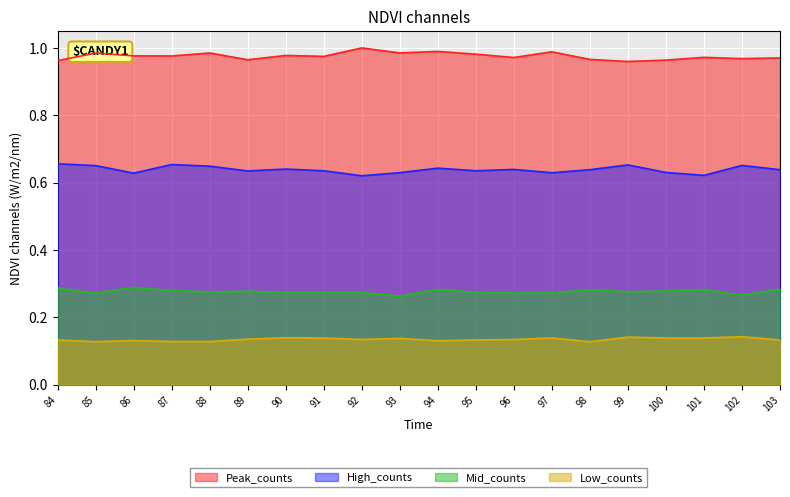

Which series has the largest total across all categories?

Peak_counts